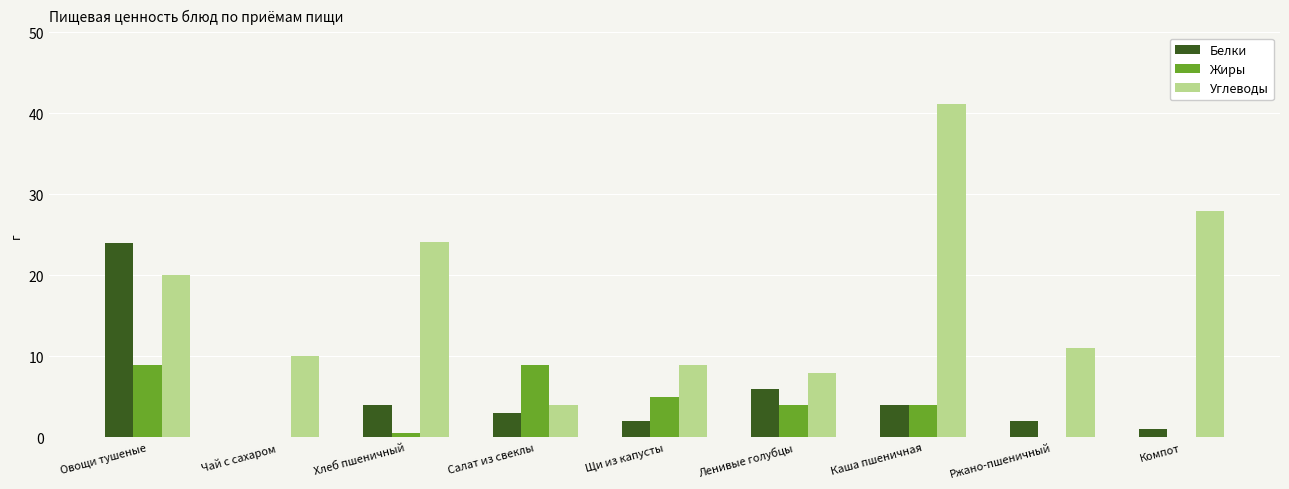

What is the sum of the Жиры values at Овощи тушеные and Ленивые голубцы?

13.0